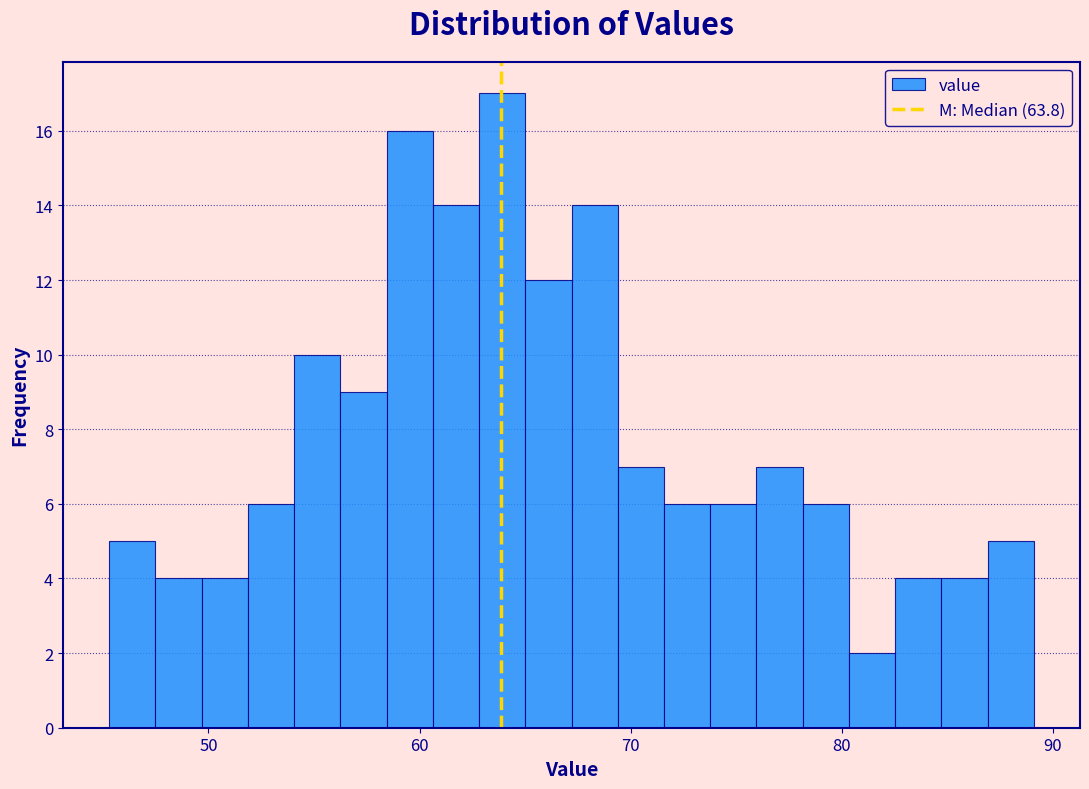

Read against the x-axis, roughly where is the centre of the tallest bar?

64